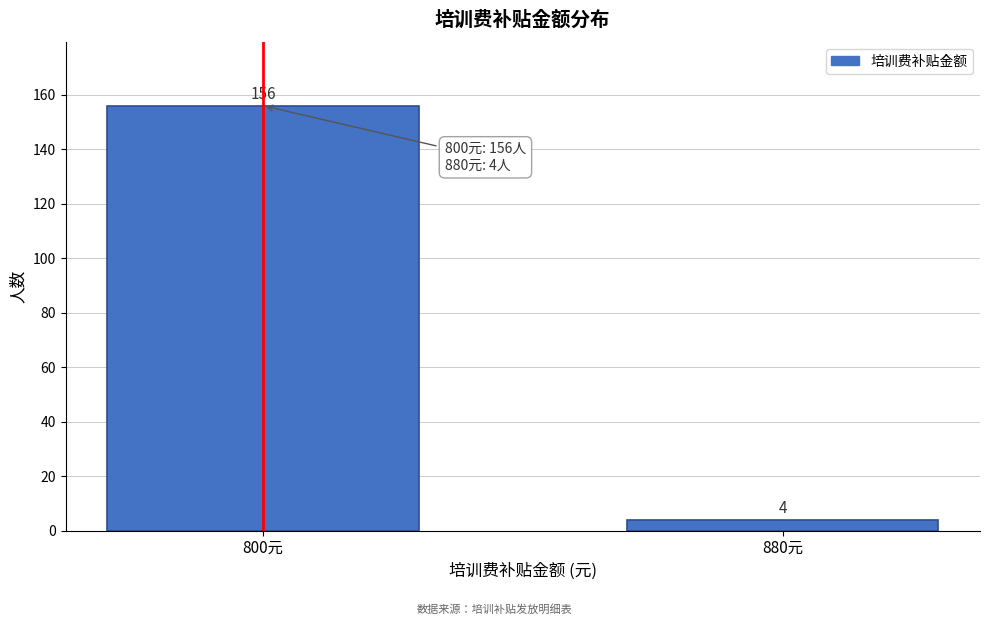

Reading left to right, extract all data points from this chart.

800元=156	880元=4